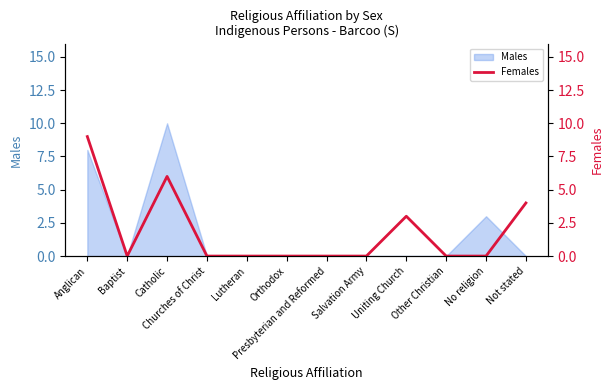

What position from the left is Presbyterian and Reformed?

7